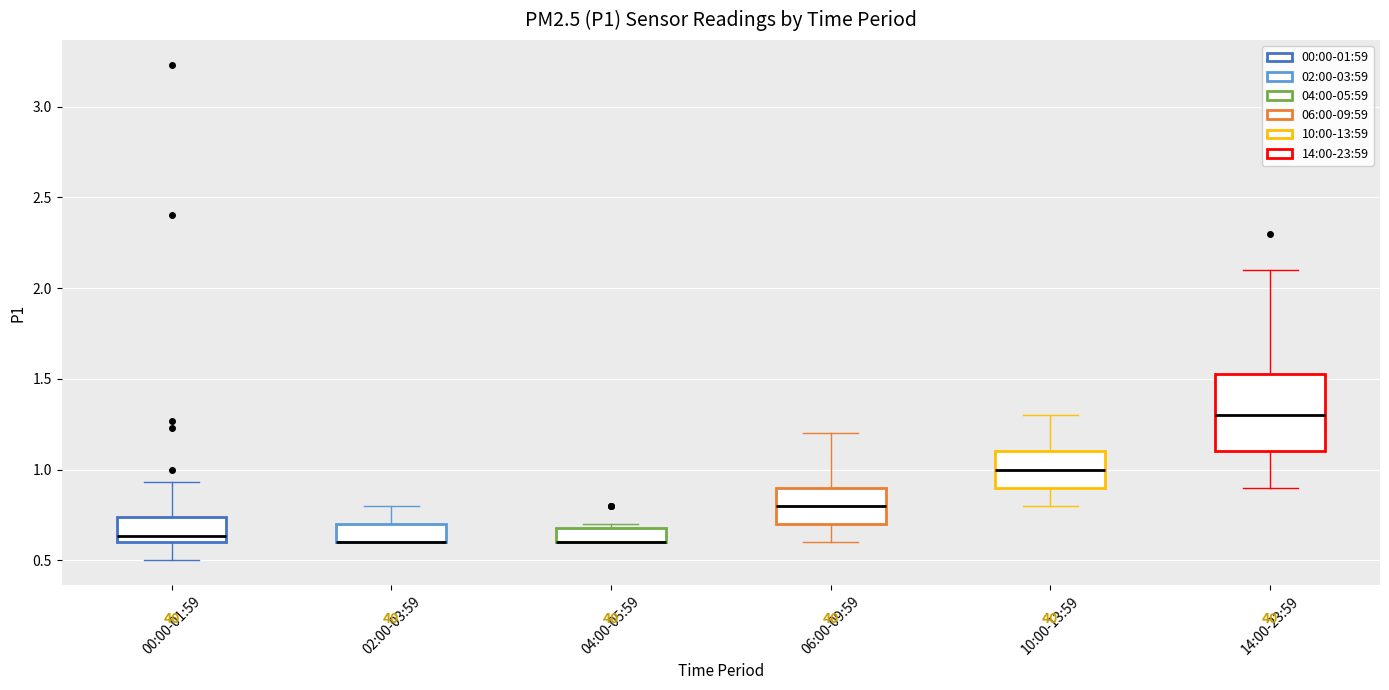

Reading left to right, transcribe this box plot: for each box, give where its median line is, the range the box spans, and where its two whiskers end, as read against the y-axis. The values are not printed on the chart, so give them approximately, as read against the axis.

00:00-01:59: median 0.65, box 0.60 to 0.75, whiskers 0.50 to 0.95
02:00-03:59: median 0.60 (drawn on the box's lower edge), box 0.60 to 0.70, whiskers 0.60 to 0.80
04:00-05:59: median 0.60 (drawn on the box's lower edge), box 0.60 to 0.70, whiskers 0.60 to 0.70 (just above the box's upper edge)
06:00-09:59: median 0.80, box 0.70 to 0.90, whiskers 0.60 to 1.20
10:00-13:59: median 1.00, box 0.90 to 1.10, whiskers 0.80 to 1.30
14:00-23:59: median 1.30, box 1.10 to 1.55, whiskers 0.90 to 2.10